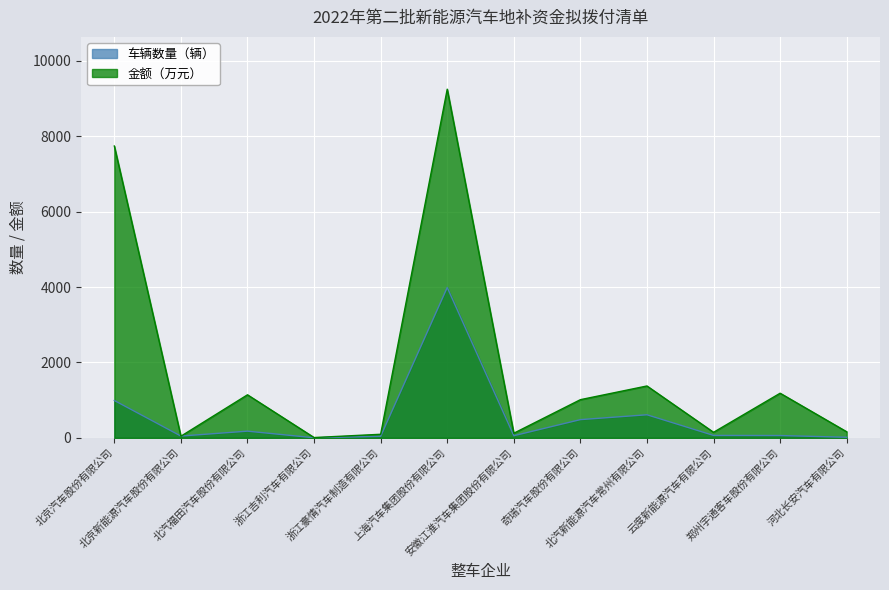

How many values in the 车辆数量（辆） series exceed 64?

5